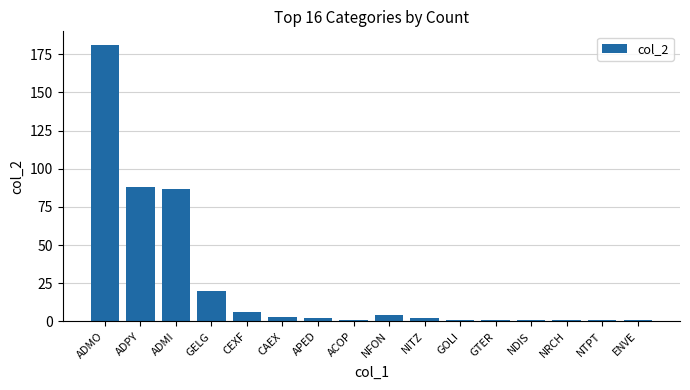

What position from the left is NFON?

9